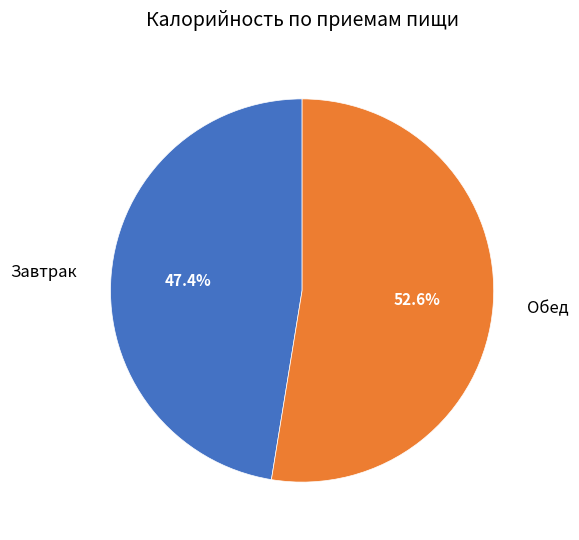

Rank the categories by value from lowest to highest.

Завтрак, Обед